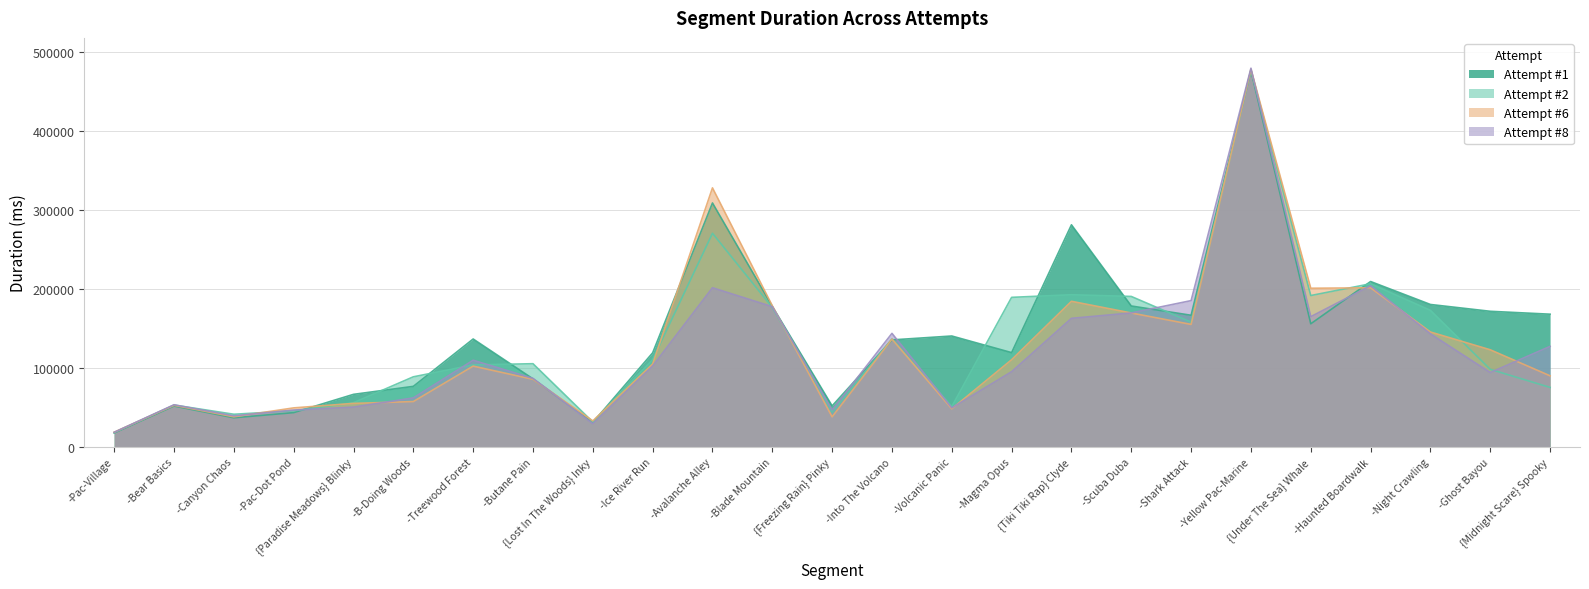

How many lines are shown in the chart?

4